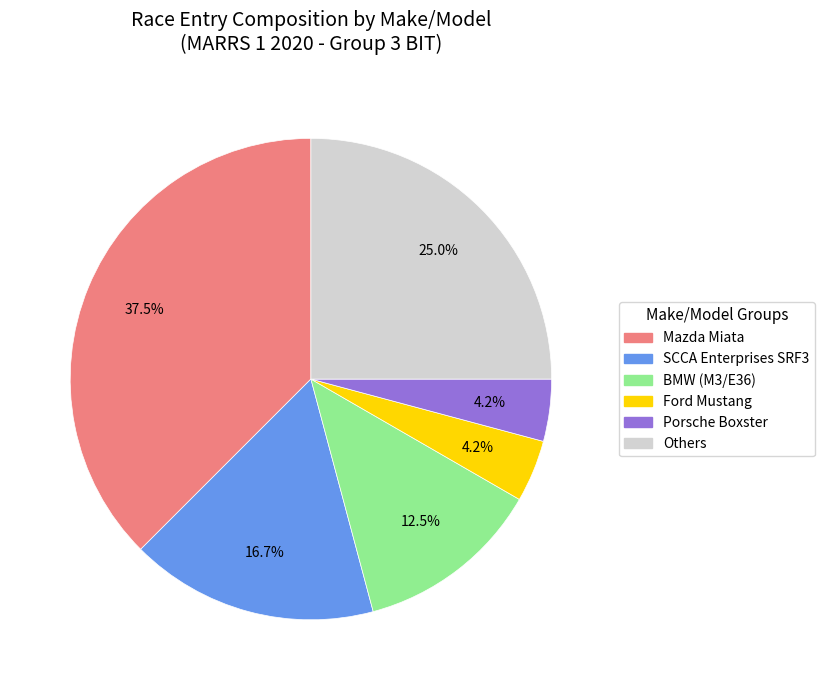

Is there any slice that represents more than half of the pie?

No